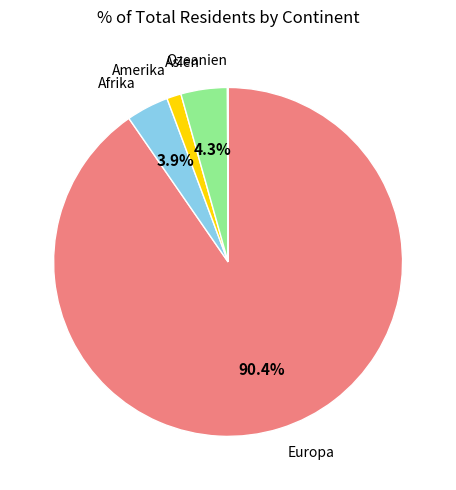

Which slice is the largest?

Europa